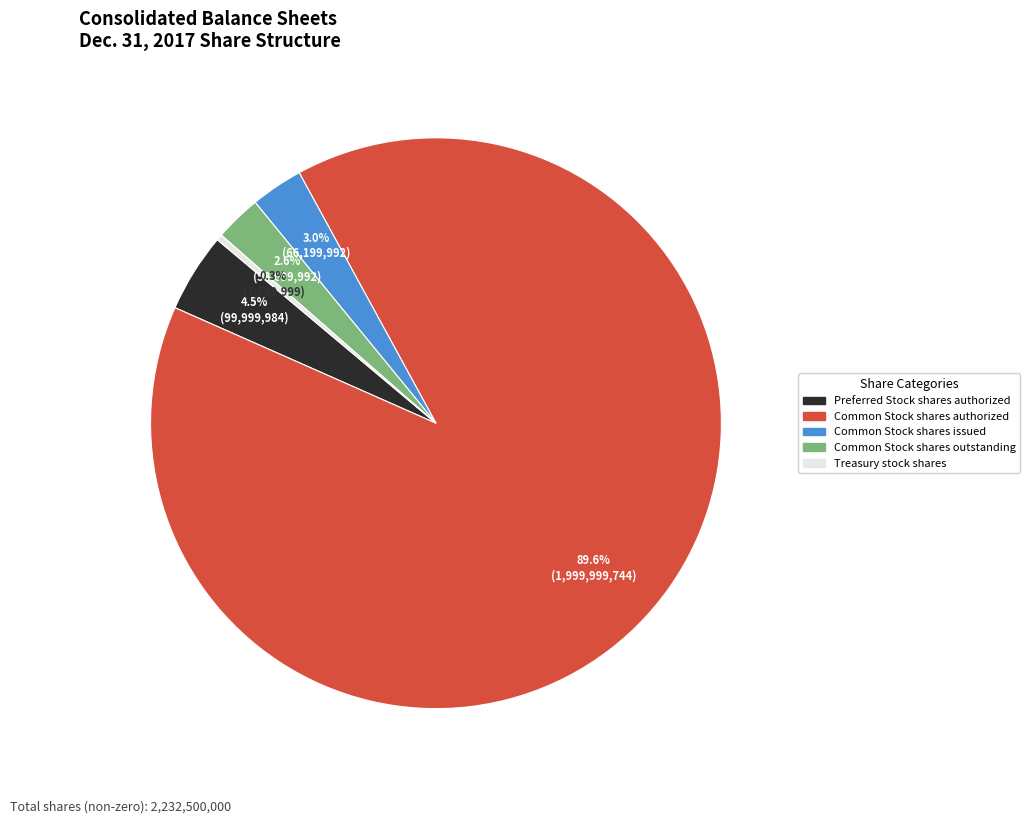

Is there any slice that represents more than half of the pie?

Yes